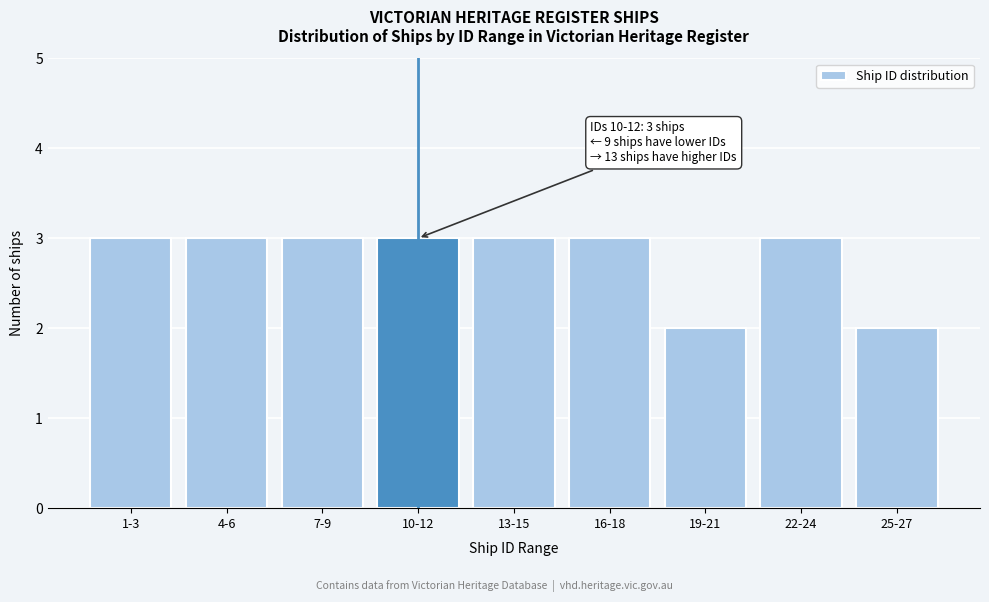

Reading right to left, list all the values displayed in this chart.

25-27=2	22-24=3	19-21=2	16-18=3	13-15=3	10-12=3	7-9=3	4-6=3	1-3=3